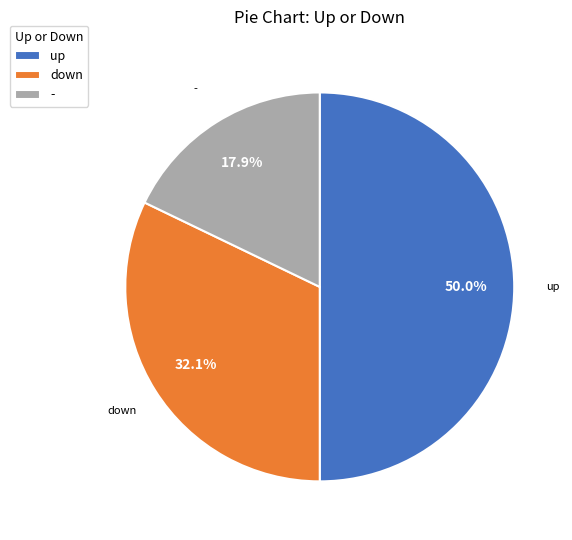

To the nearest percent, what is the average slice percentage?

33%